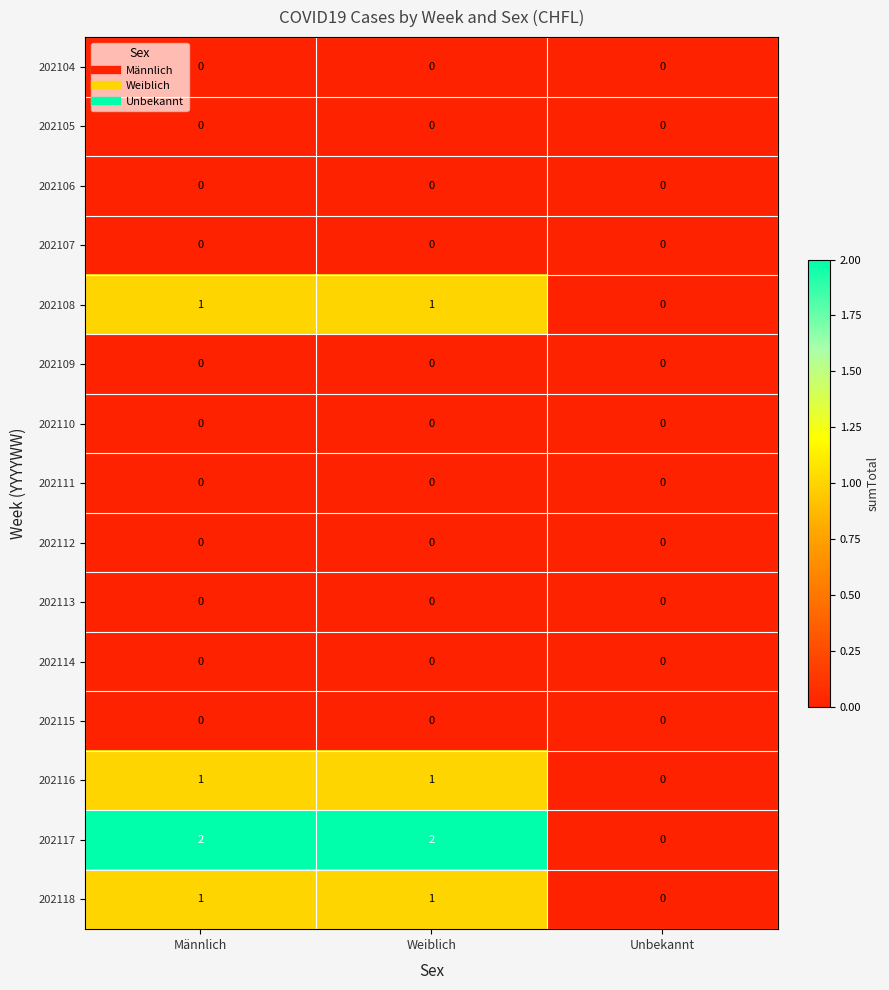

What is the sum of all 202117 values?

4